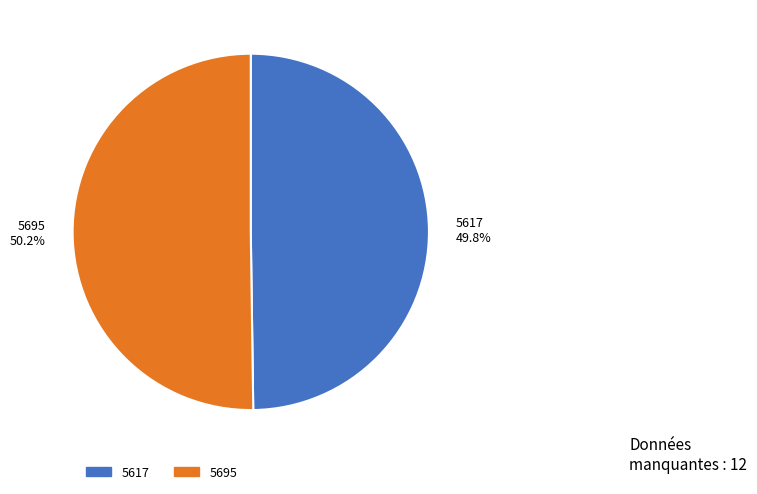

What percentage is NOT represented by 5617?

50.2%